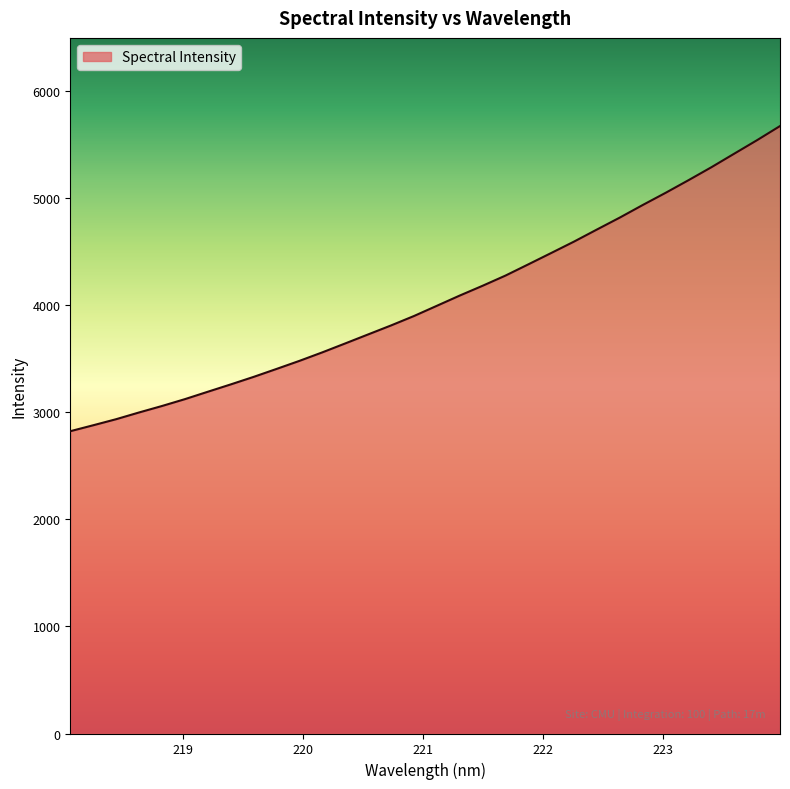

What is the sum of all values?

129798.3